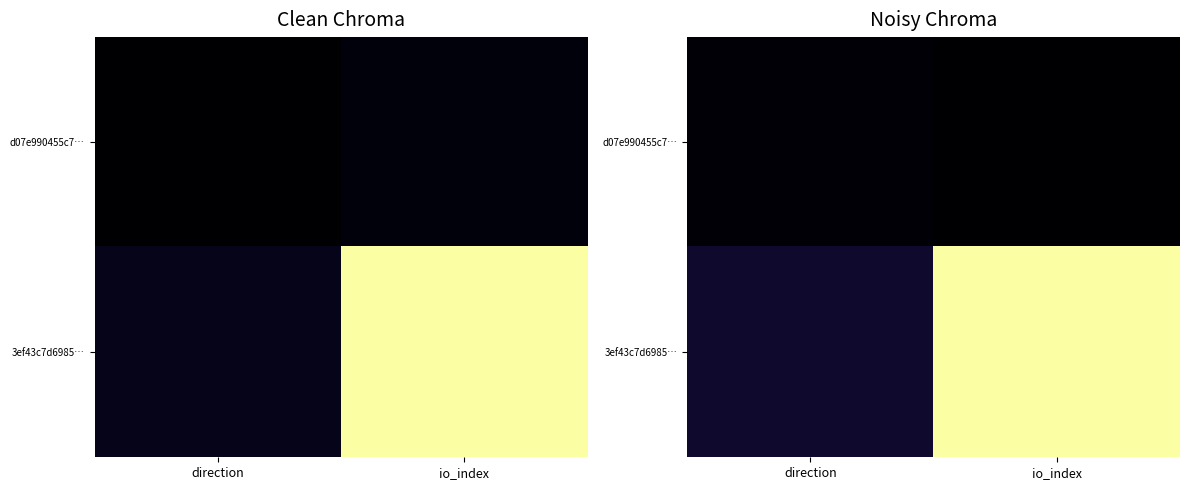

Which series has the widest spread of values?

3ef43c7d6985…